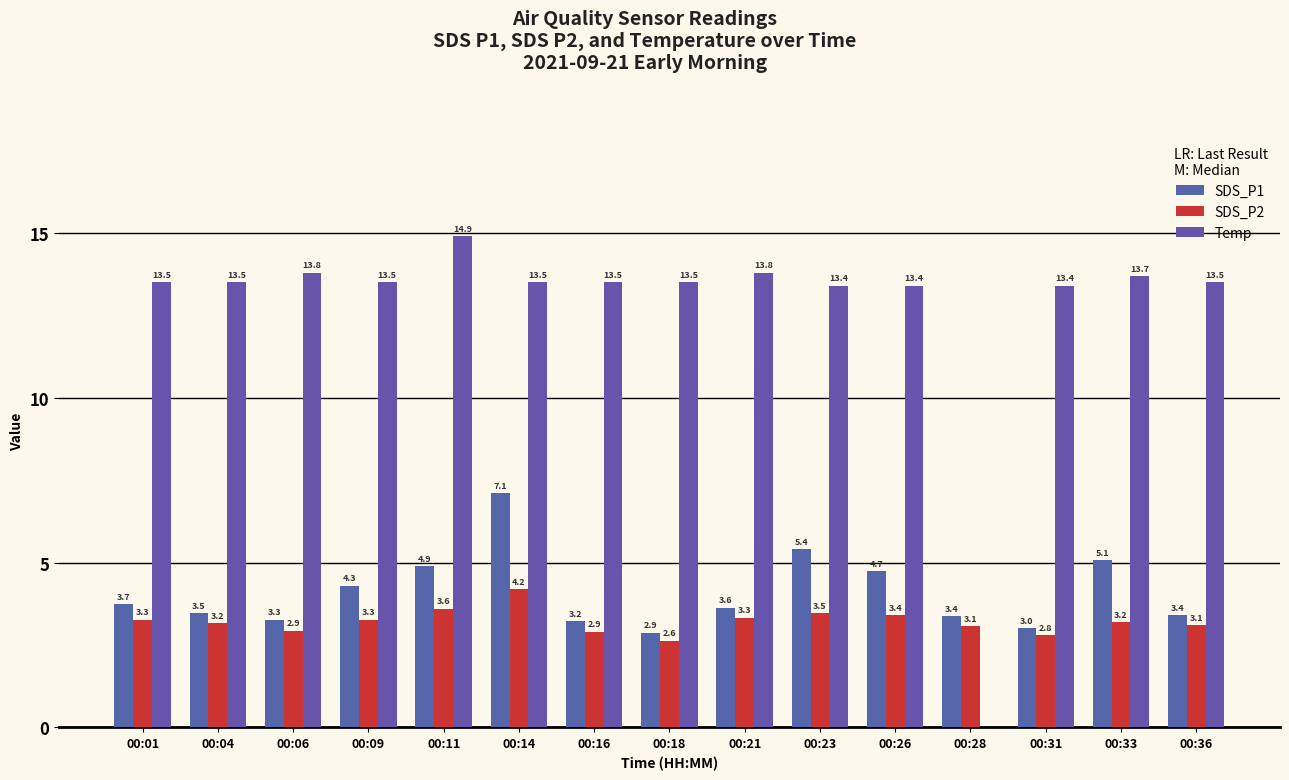

Does the chart contain stacked bars?

No